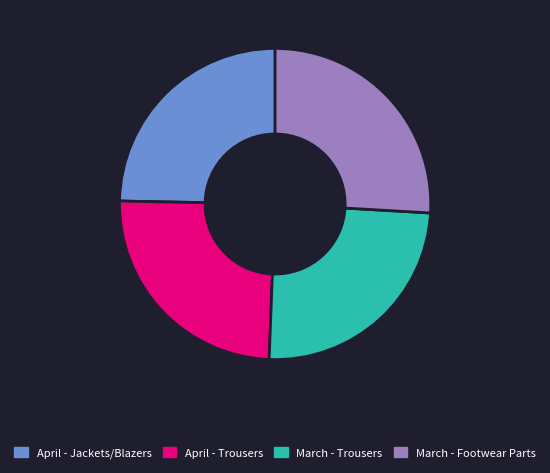

Is the sum of April - Trousers and March - Footwear Parts greater than half?

Yes